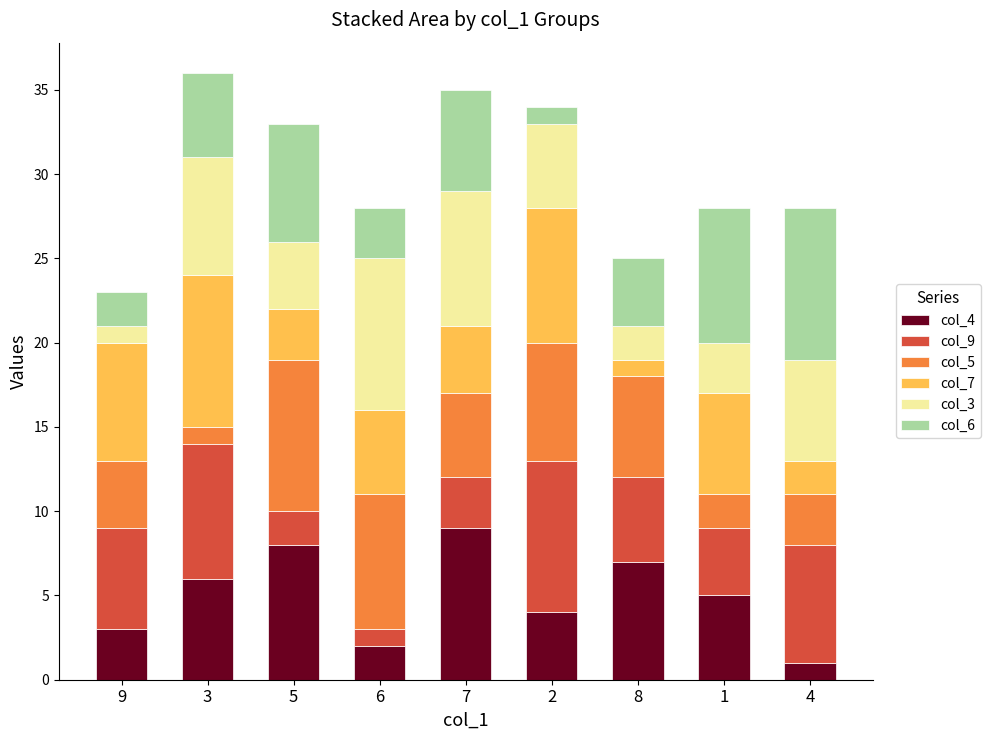

Is it true that col_4 equals 5 at 1?

True